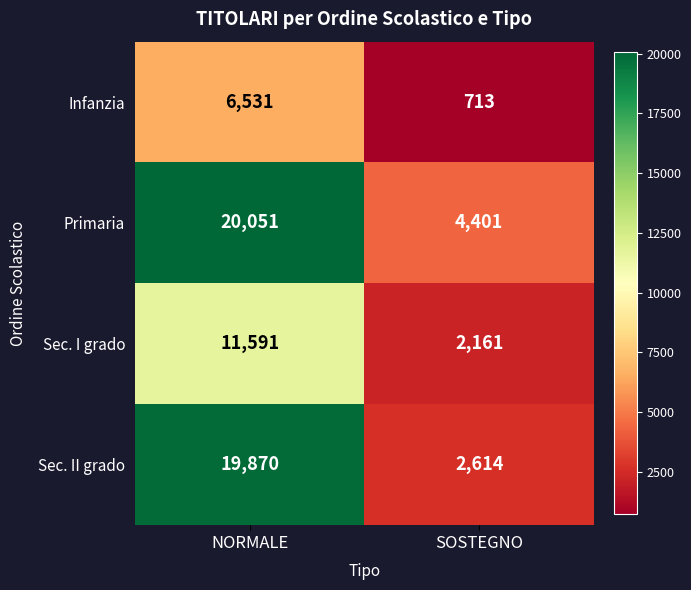

What value does the Primaria series have at SOSTEGNO, to the nearest 10?

4400